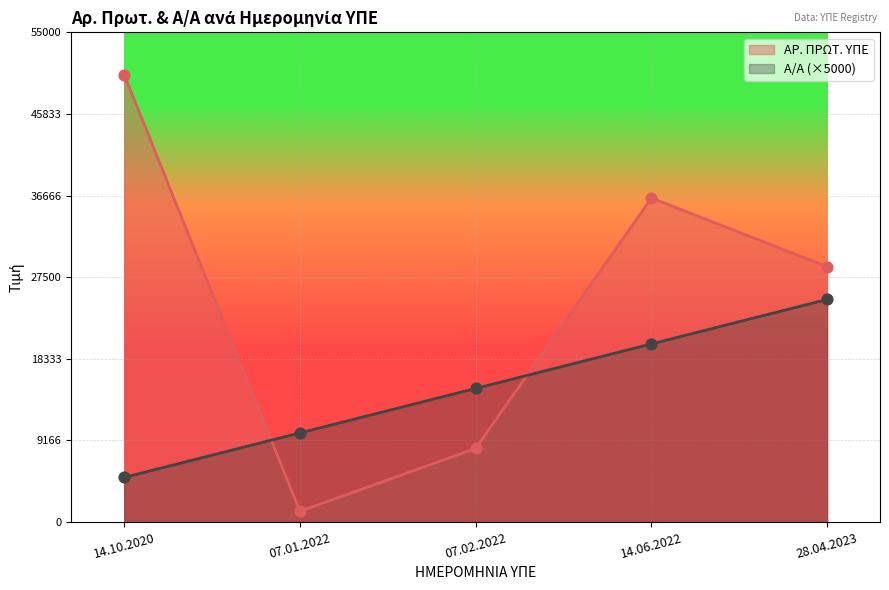

At which category is the sum across all series the highest?

14.06.2022